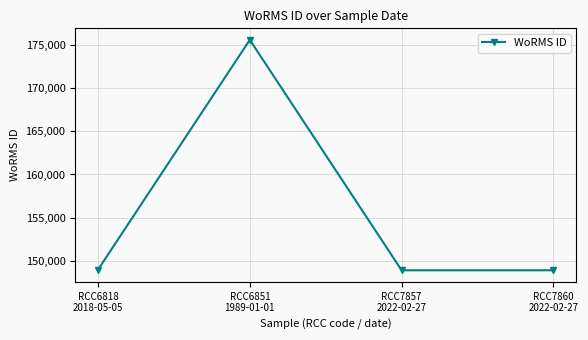

What is the average value?

155598